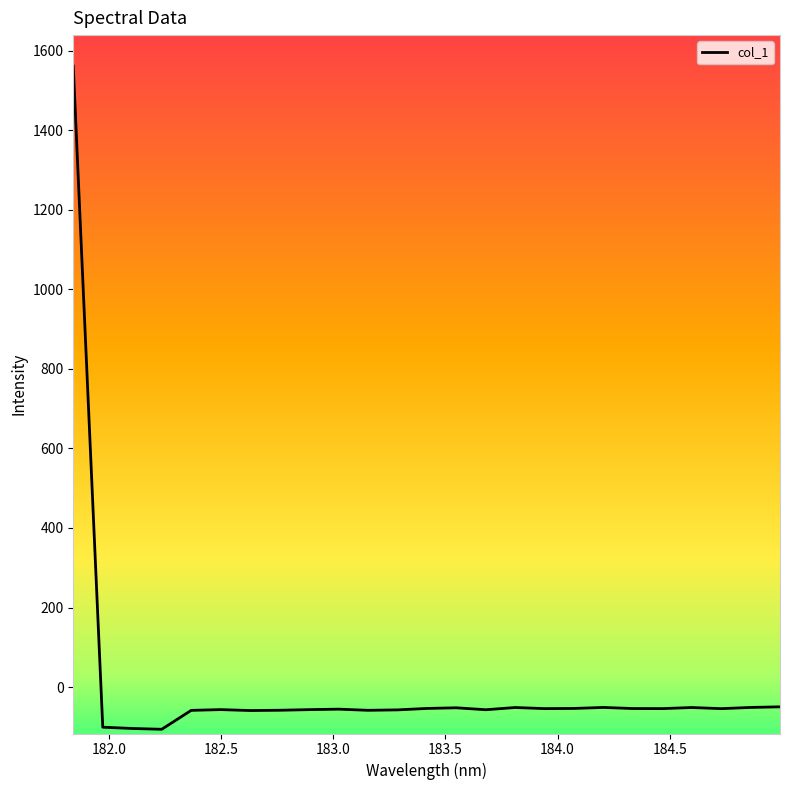

What is the minimum value shown in the chart?

-106.1